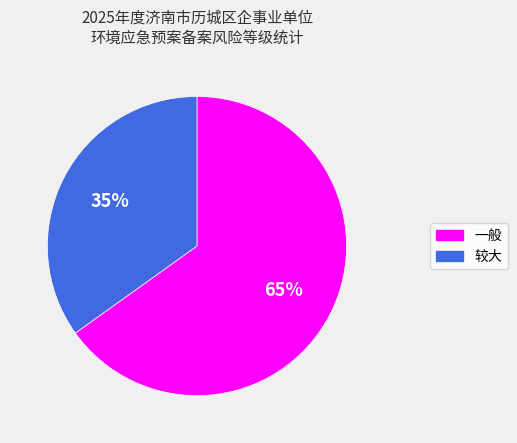

Between 一般 and 较大, which is larger?

一般